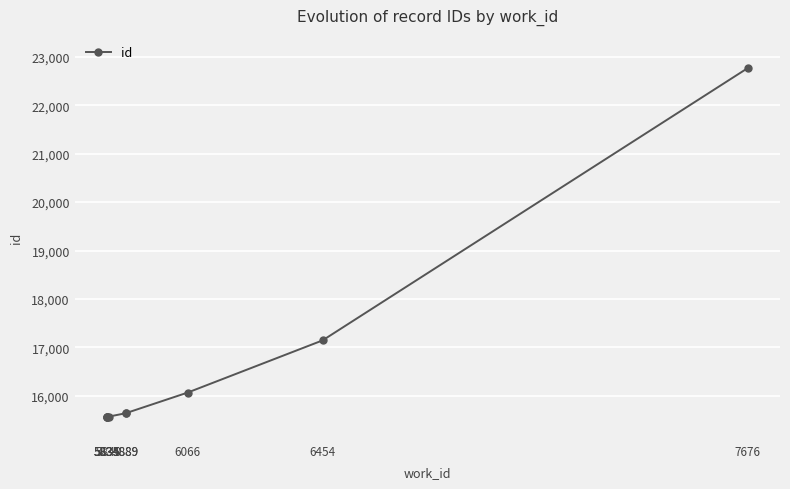

What is the difference between the values at 5834 and 5889?

83